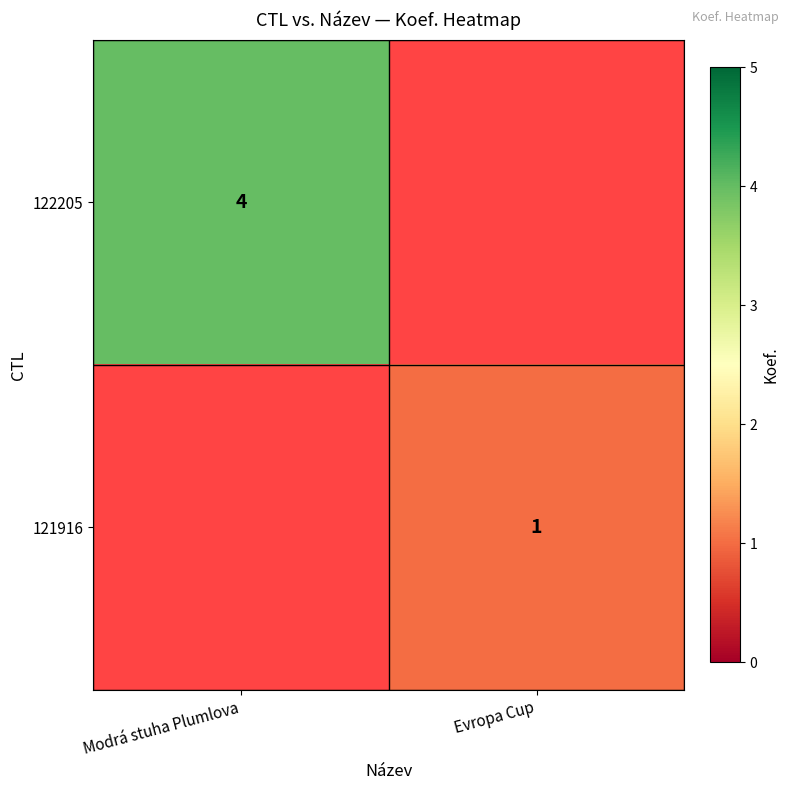

The 122205 series shows 4 at Modrá stuha Plumlova. True or false?

True